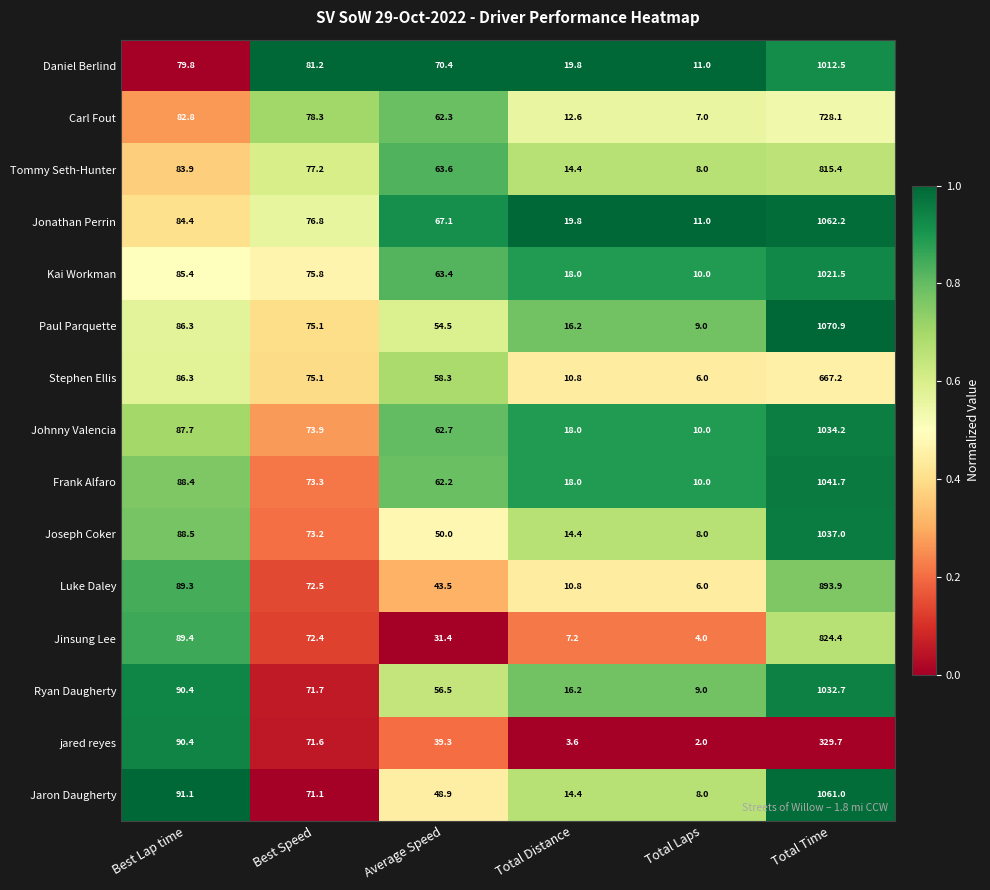

List the series in order of their peak value, highest first.

Paul Parquette, Jonathan Perrin, Jaron Daugherty, Frank Alfaro, Joseph Coker, Johnny Valencia, Ryan Daugherty, Kai Workman, Daniel Berlind, Luke Daley, Jinsung Lee, Tommy Seth-Hunter, Carl Fout, Stephen Ellis, jared reyes